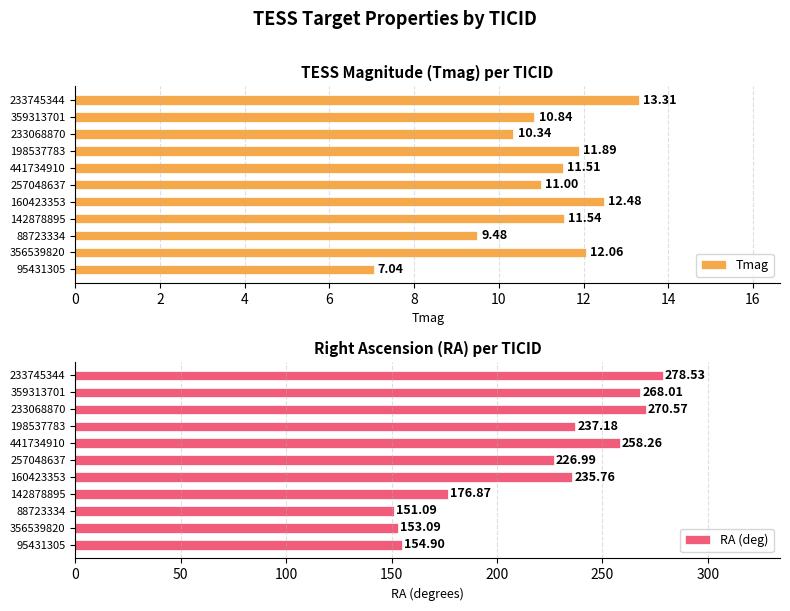

What is the value of the Tmag bar at the 4th from the left?

11.5